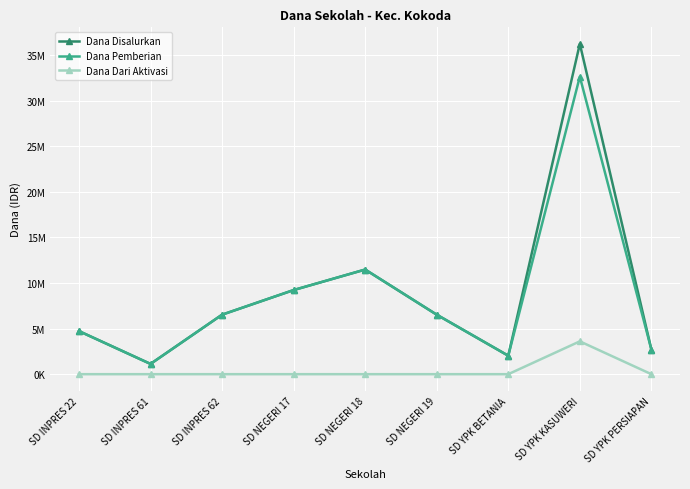

How many interior local valleys does the Dana Pemberian series have?

2